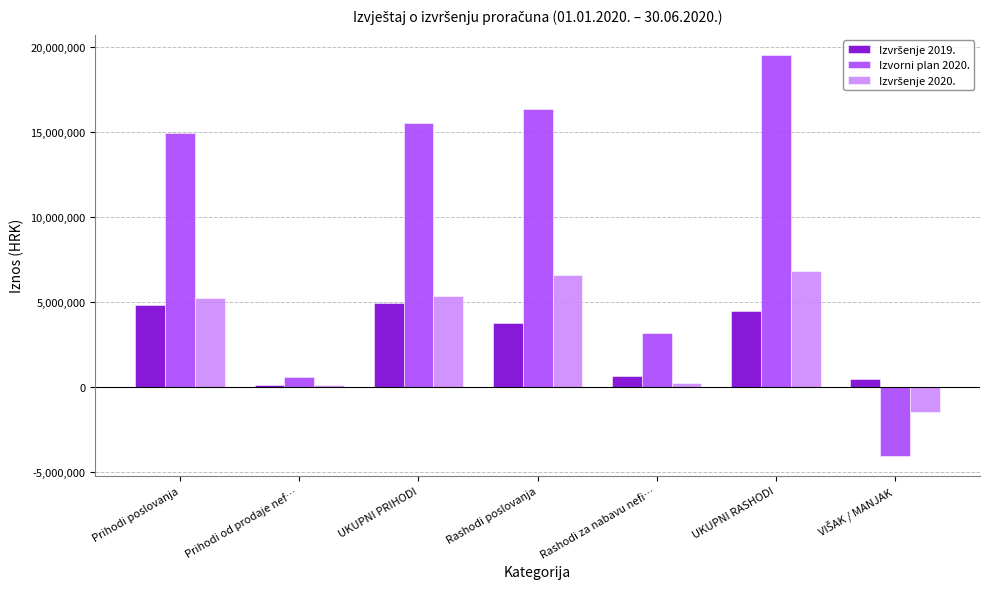

How many negative values does the Izvorni plan 2020. series have?

1